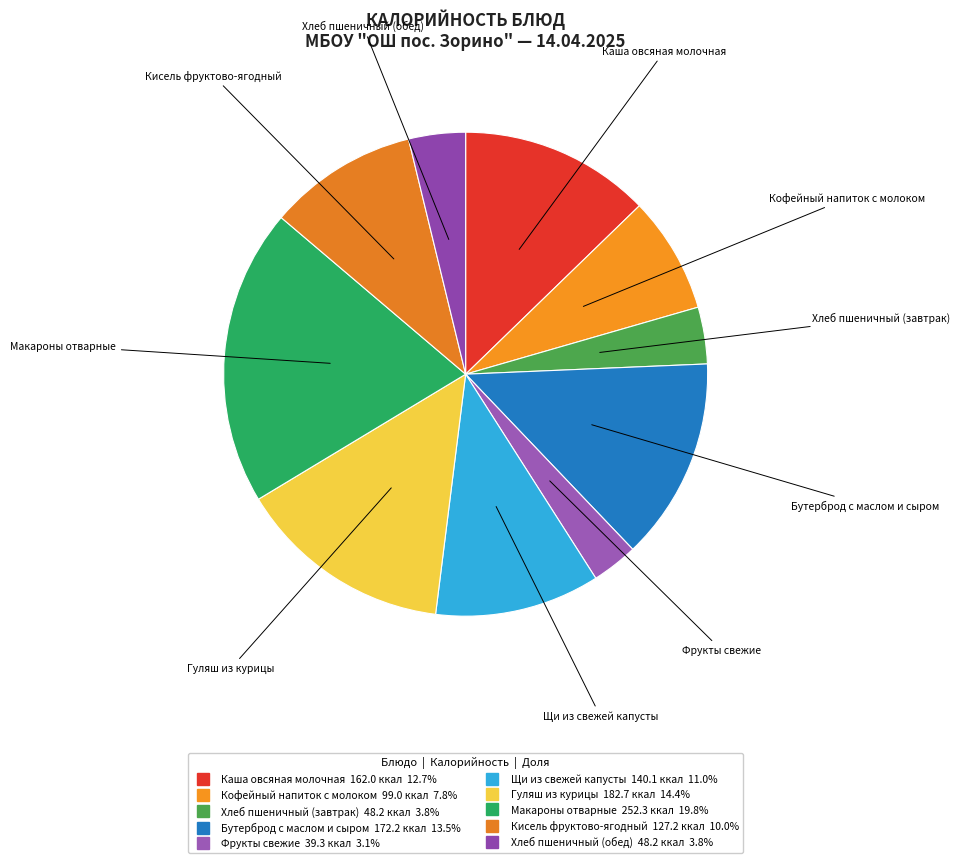

Which slice is the smallest?

Фрукты свежие